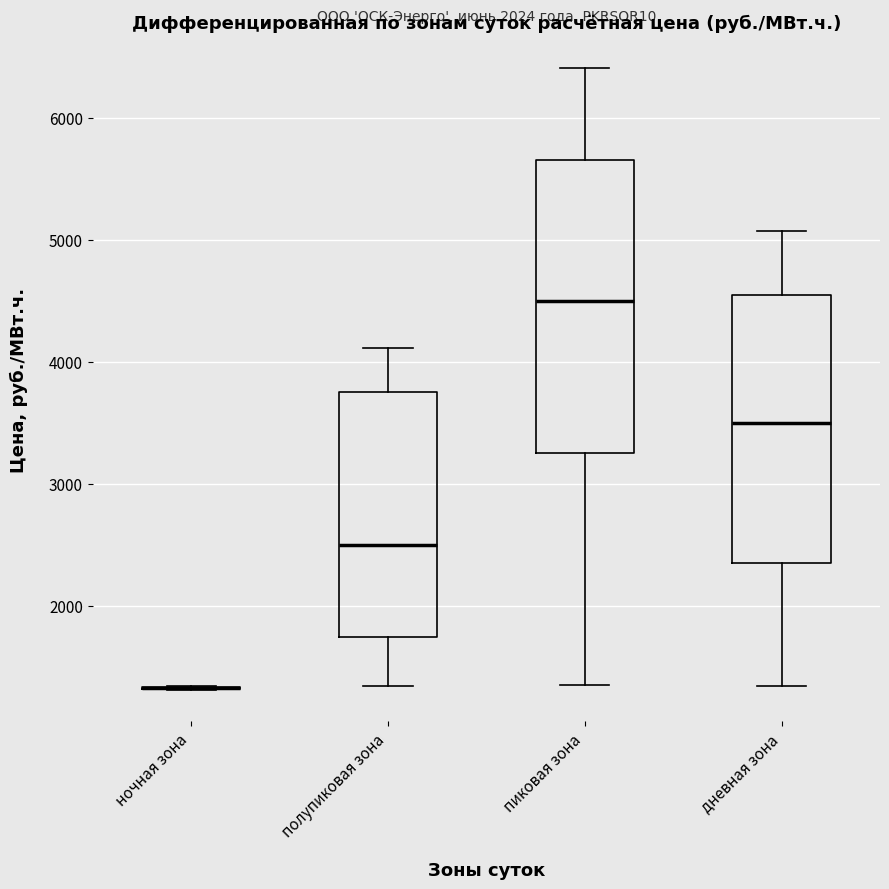

Reading left to right, read every box against the y-axis: the position of its median line, the range the box covers, and the ends of its whiskers. The values are not printed on the chart, so give them approximately, as read against the axis.

ночная зона: box collapsed to a line at 1300, whiskers 1300 to 1300
полупиковая зона: median 2500, box 1800 to 3800, whiskers 1300 to 4100
пиковая зона: median 4500, box 3300 to 5700, whiskers 1300 to 6400
дневная зона: median 3500, box 2400 to 4600, whiskers 1300 to 5100